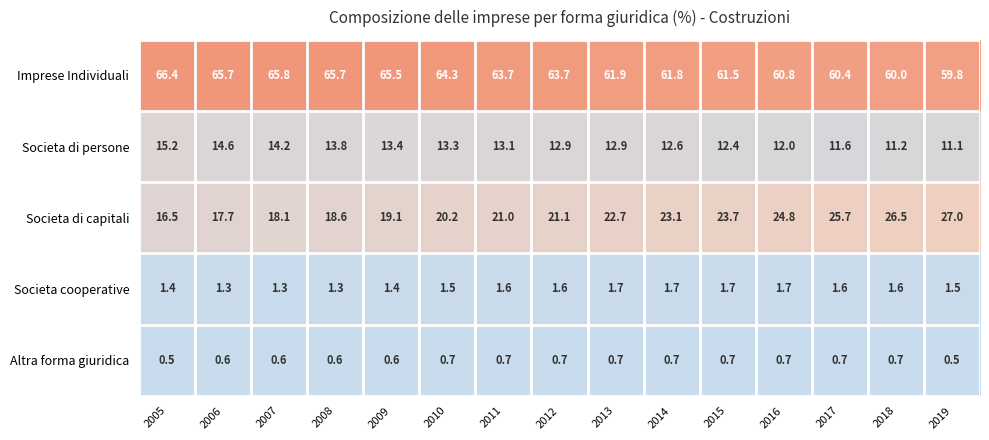

Which series changed the most between 2007 and 2010?

Societa di capitali